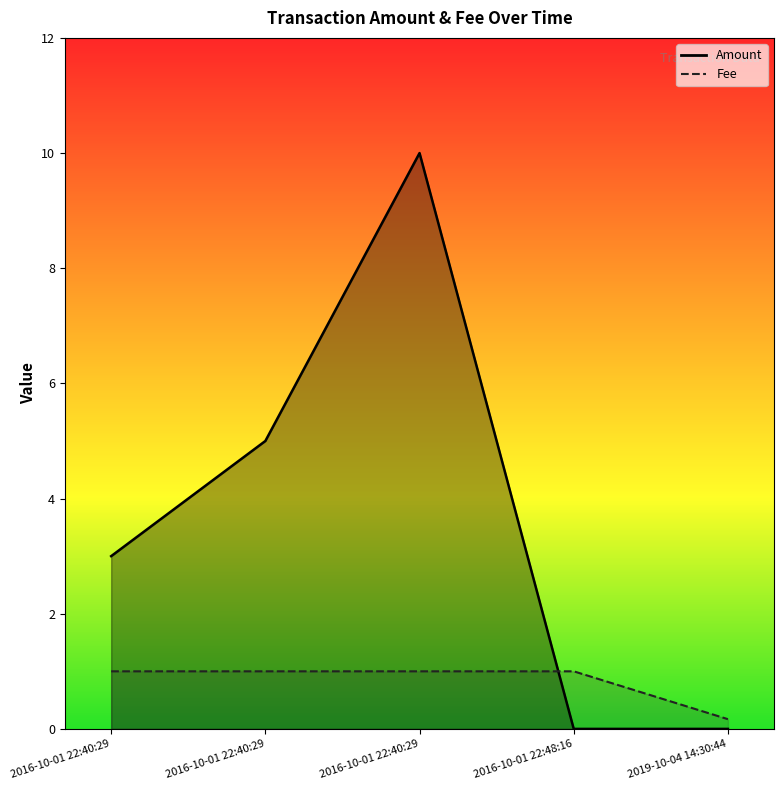

How many lines are shown in the chart?

2